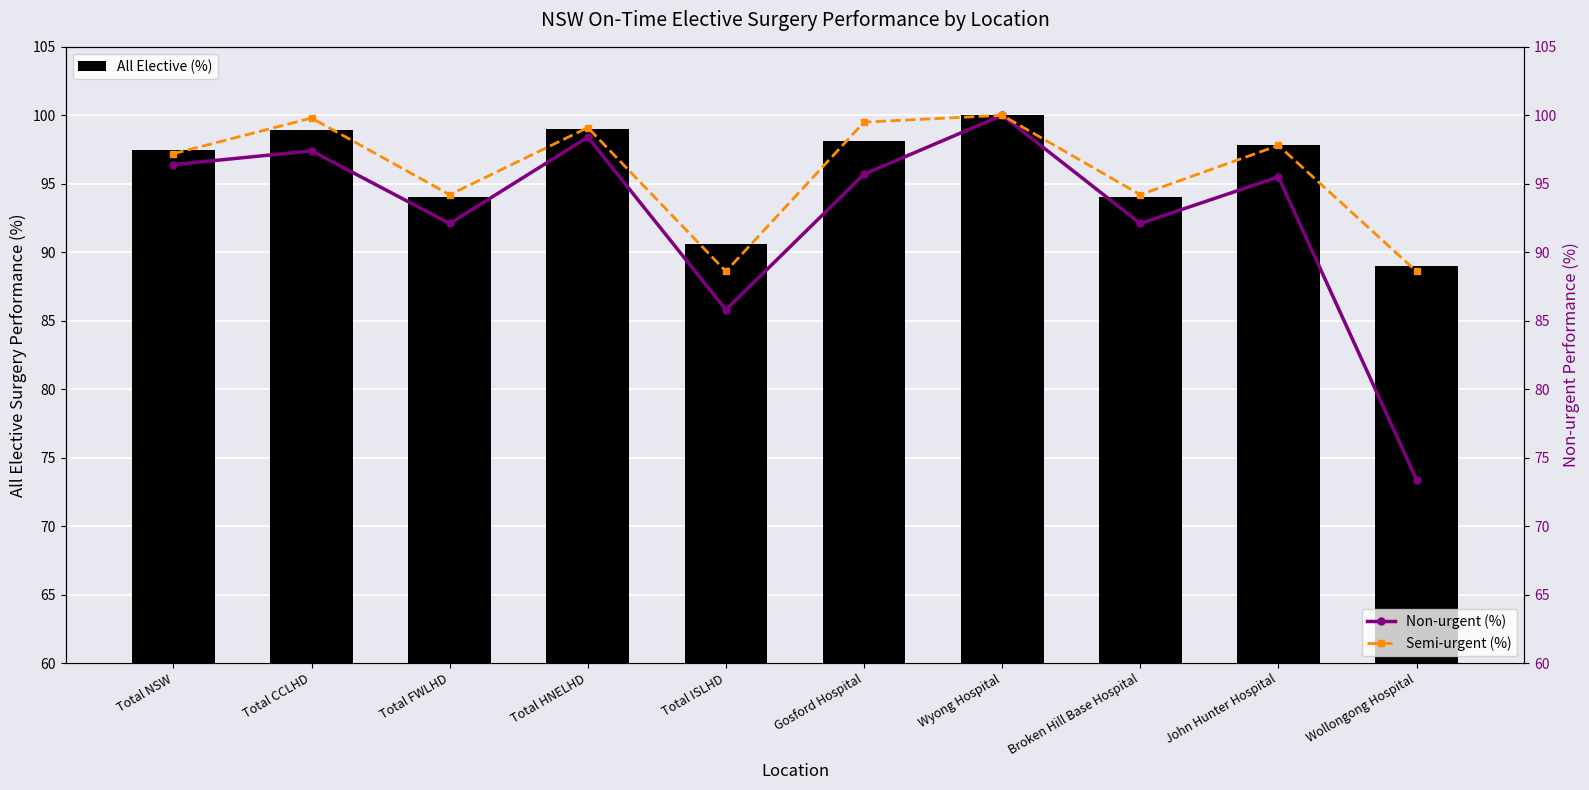

What is the maximum value shown in the chart?

100.0